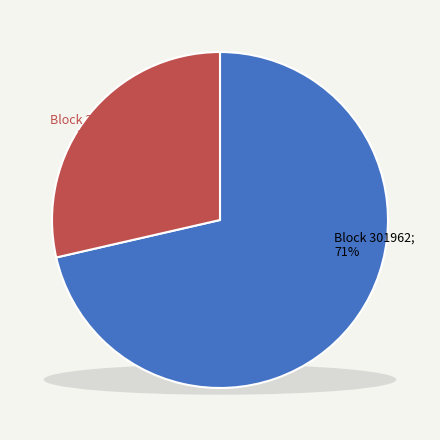

Is it true that 301962 is 63% of the pie?

False